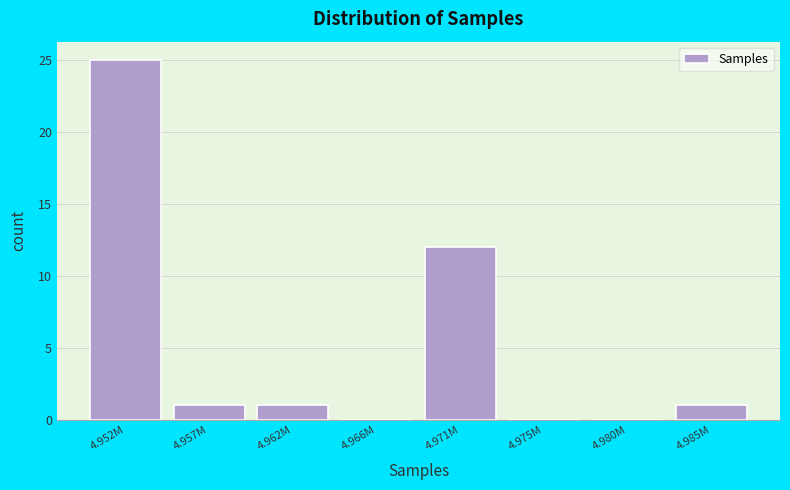

Reading right to left, transcribe all the data shown in this chart.

4.985M=1	4.980M=0	4.975M=0	4.971M=12	4.966M=0	4.962M=1	4.957M=1	4.952M=25